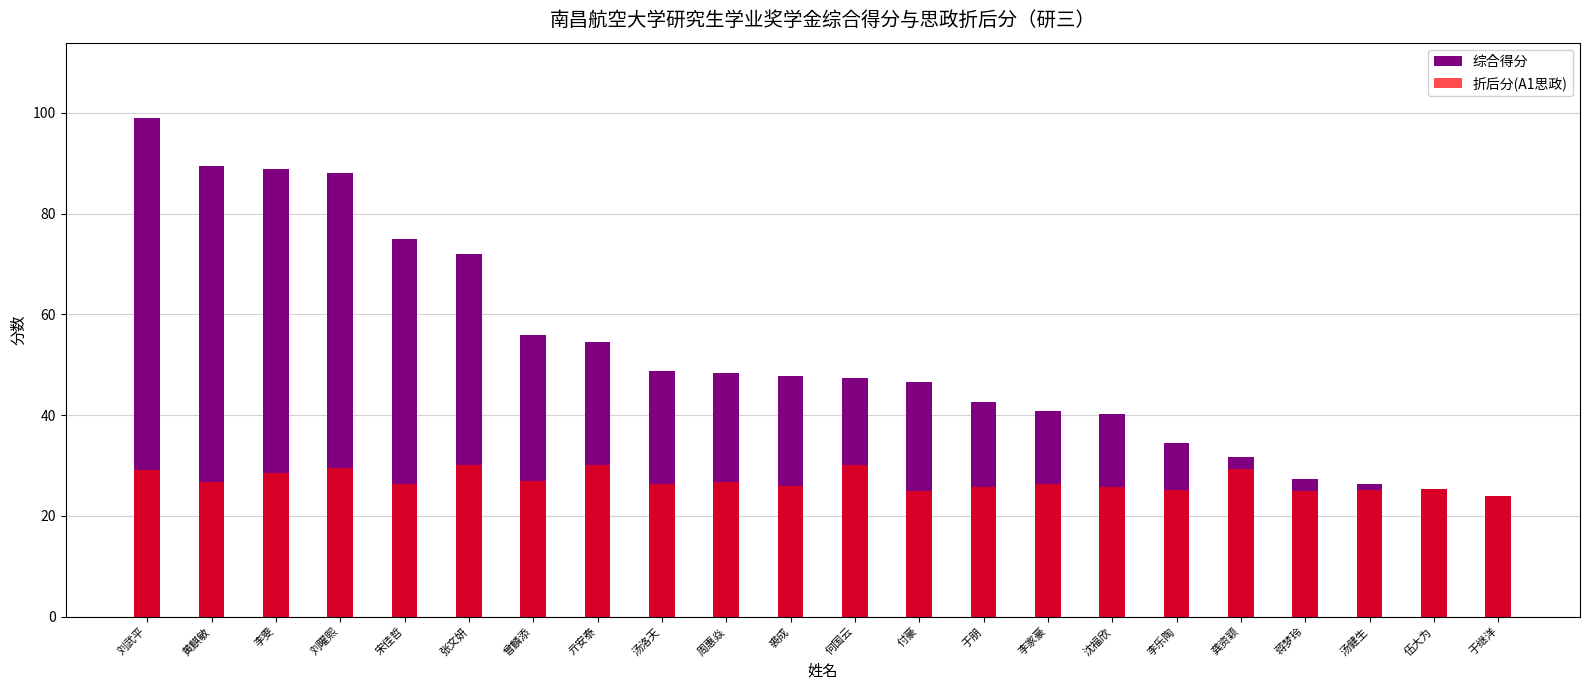

Read the 折后分(A1思政) value at 龚资颖.

29.2